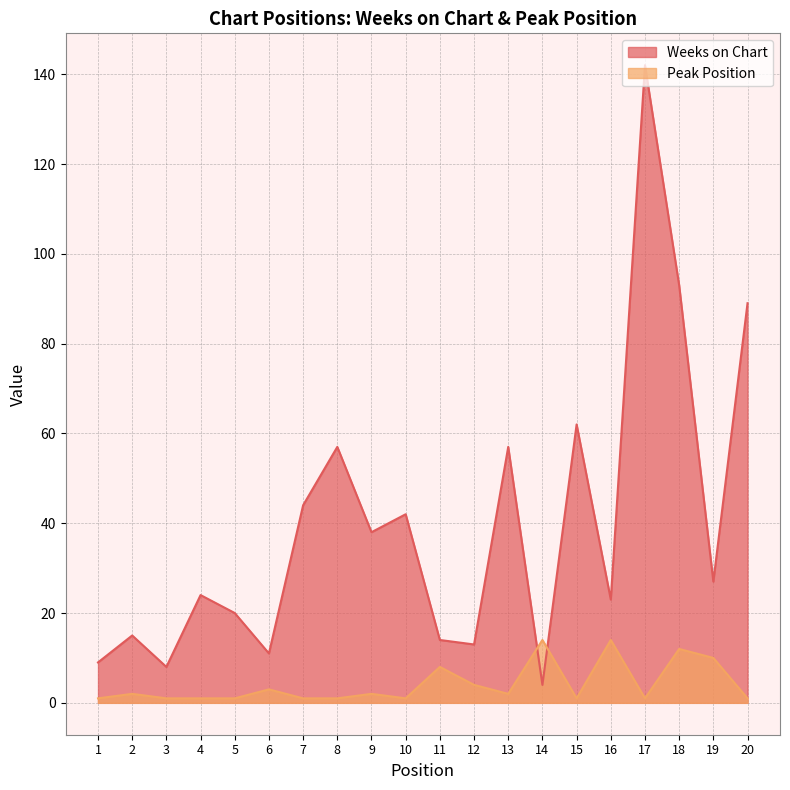

Reading left to right, list all the values displayed in this chart.

Weeks on Chart: 1=9	2=15	3=8	4=24	5=20	6=11	7=44	8=57	9=38	10=42	11=14	12=13	13=57	14=4	15=62	16=23	17=142	18=93	19=27	20=89
Peak Position: 1=1	2=2	3=1	4=1	5=1	6=3	7=1	8=1	9=2	10=1	11=8	12=4	13=2	14=14	15=1	16=14	17=1	18=12	19=10	20=1